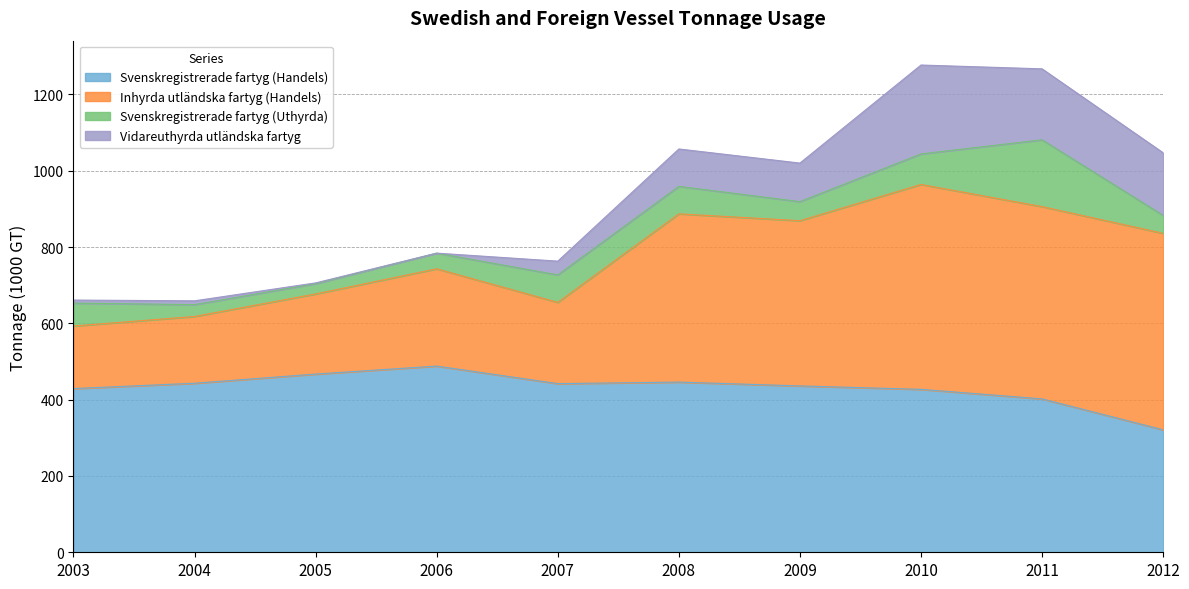

At which category is the sum across all series the highest?

2010